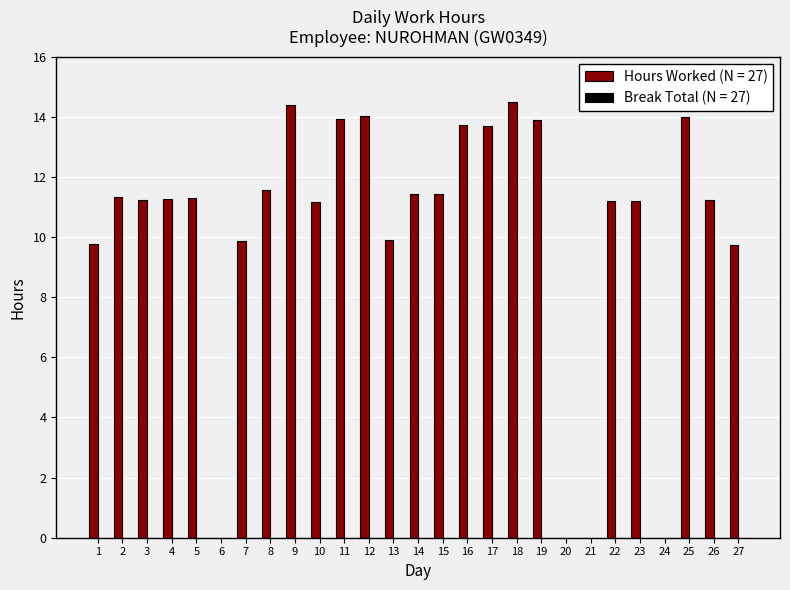

What is the sum of the values at 22 and 19?

25.1